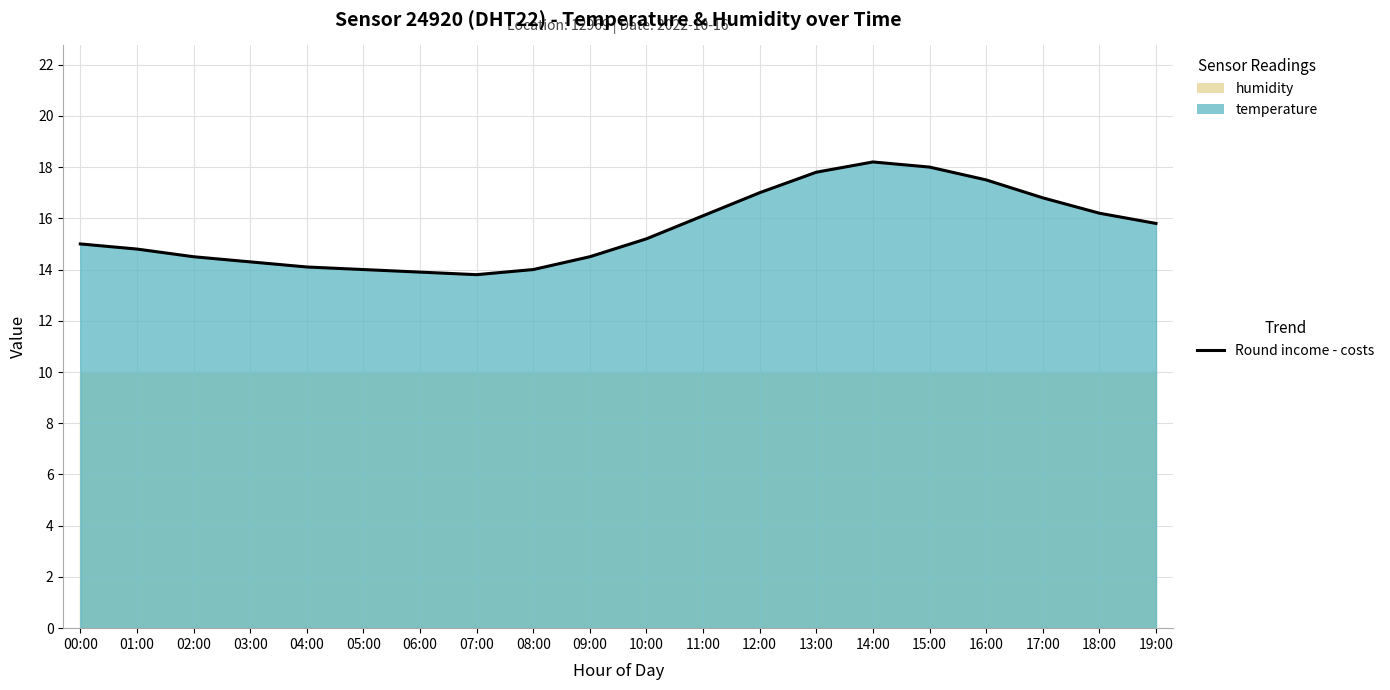

What is the difference between the values at 10:00 and 12:00?

1.8